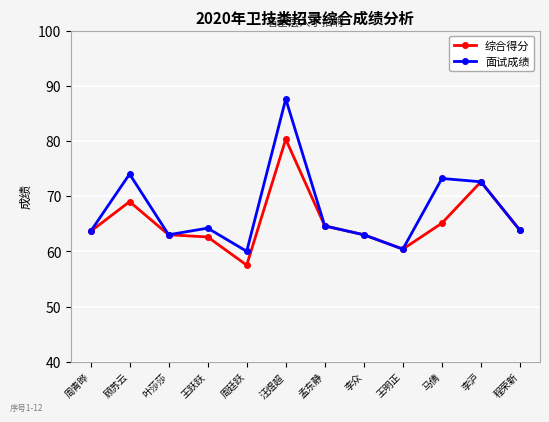

The 面试成绩 series shows 87.6 at 汪煜超. True or false?

True